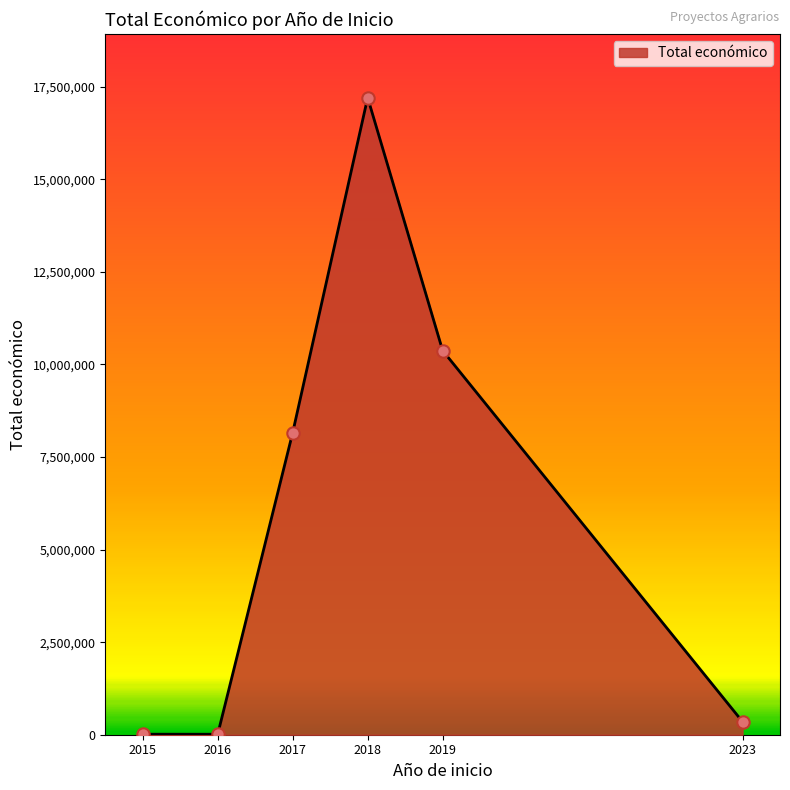

What is the ratio of the value at 2017 to the value at 2018?

0.5